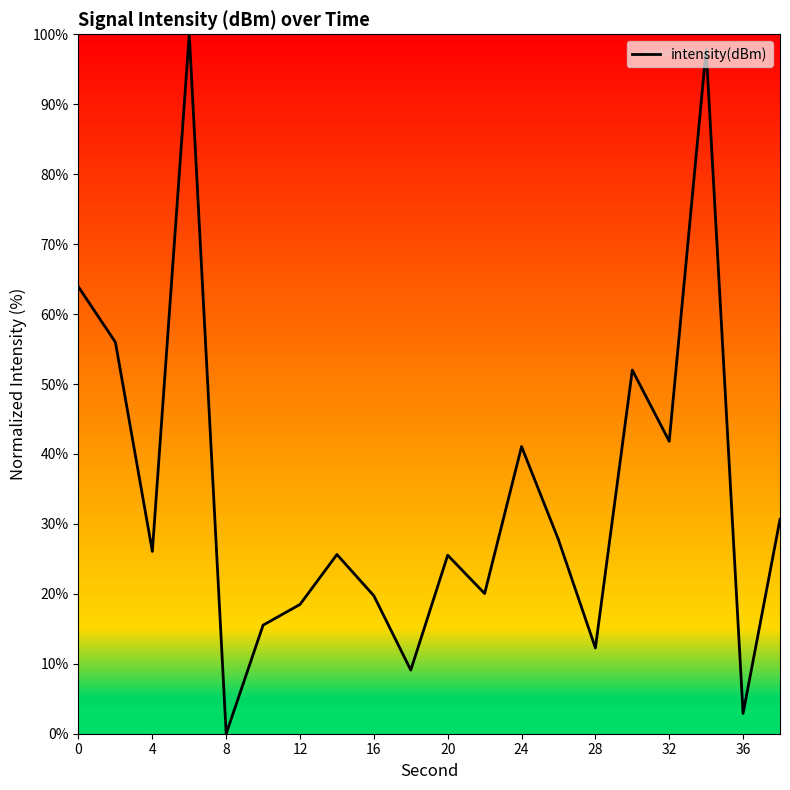

What is the greatest value displayed?

100.0